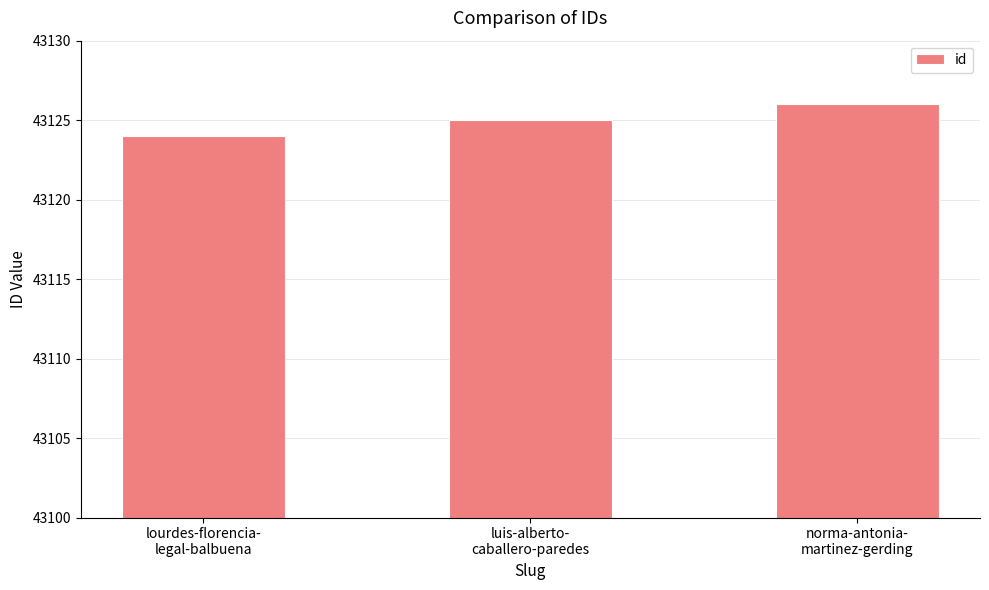

What is the value of the 2nd bar from the left?

43125